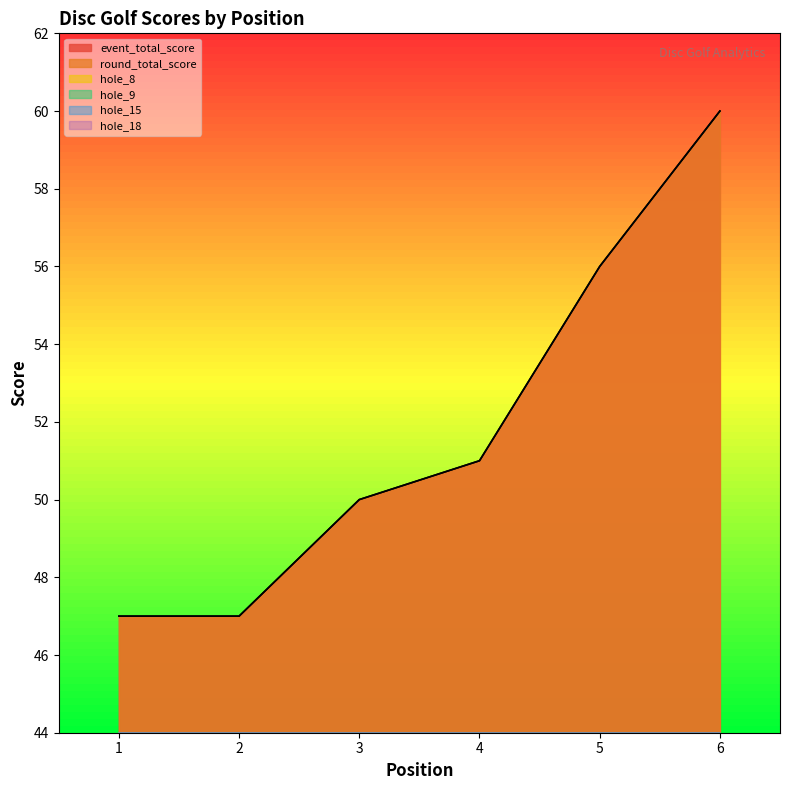

The value of hole_8 at 1 is 1. True or false?

False